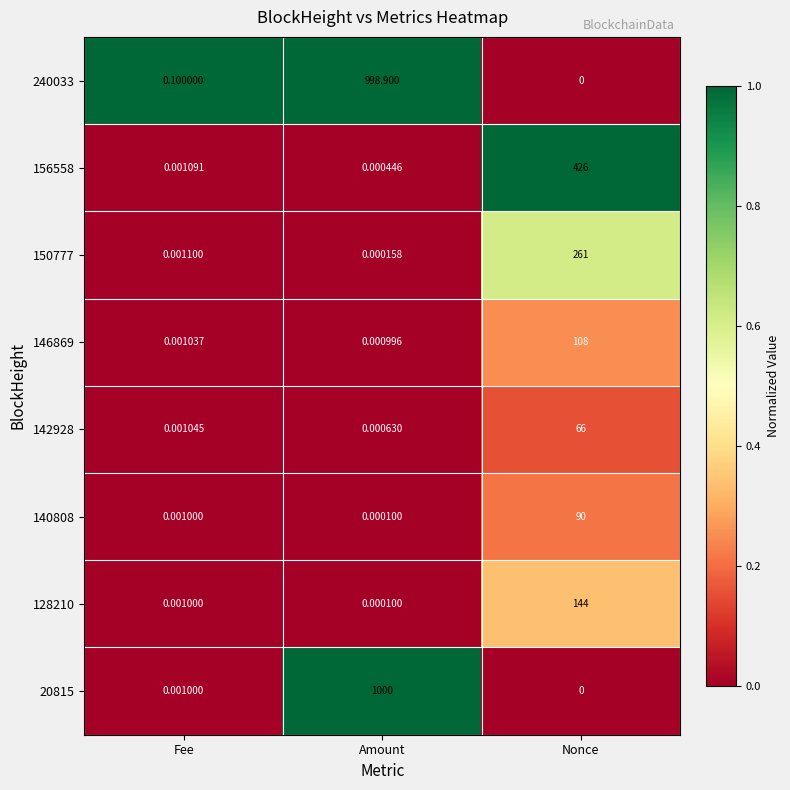

Where is 146869 nearest to the value 54?

Fee